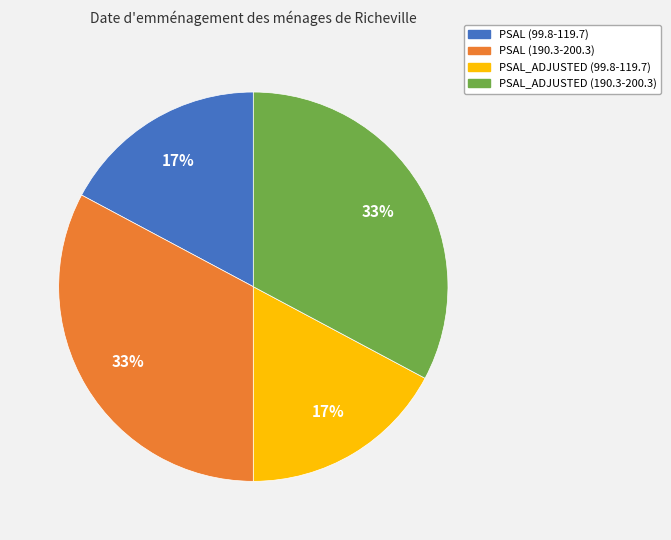

How many slices are in this pie chart?

4